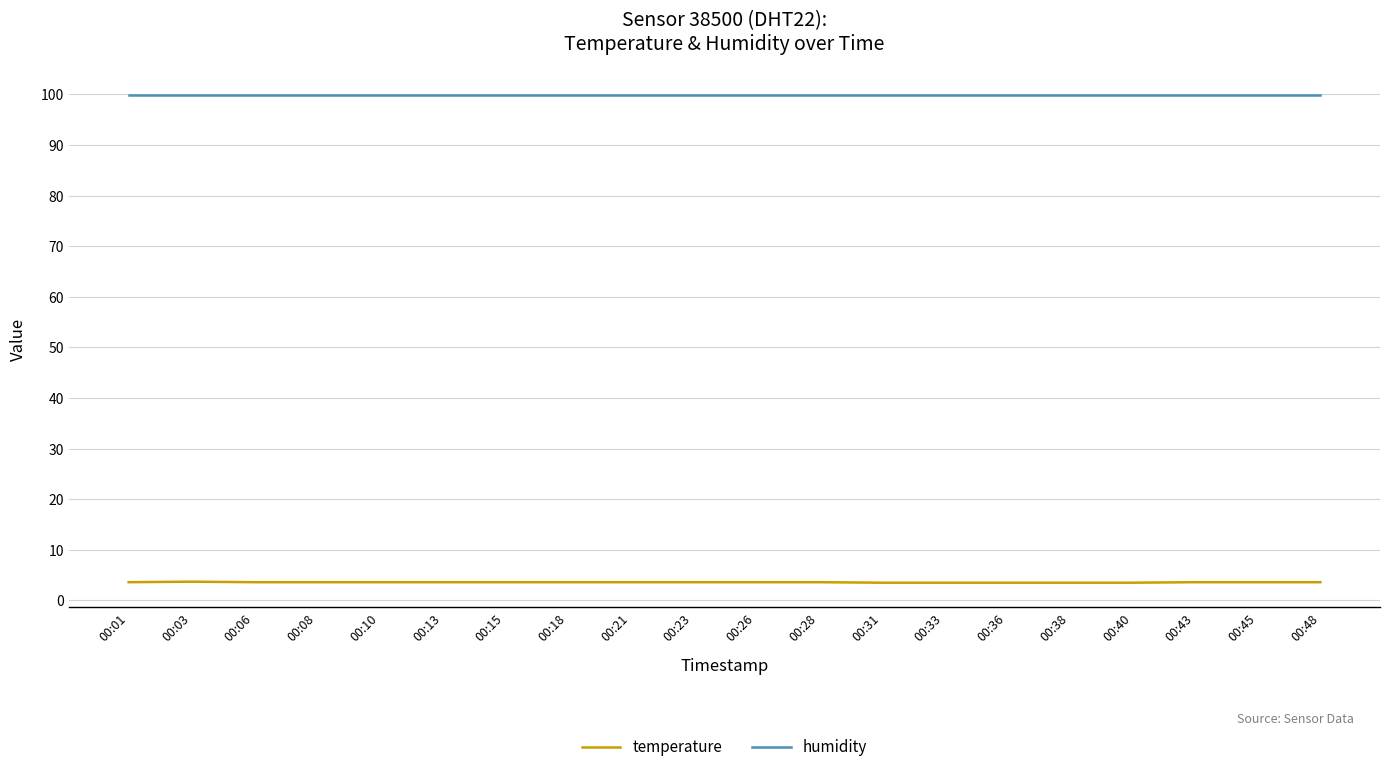

True or false: temperature and humidity intersect in this chart.

False